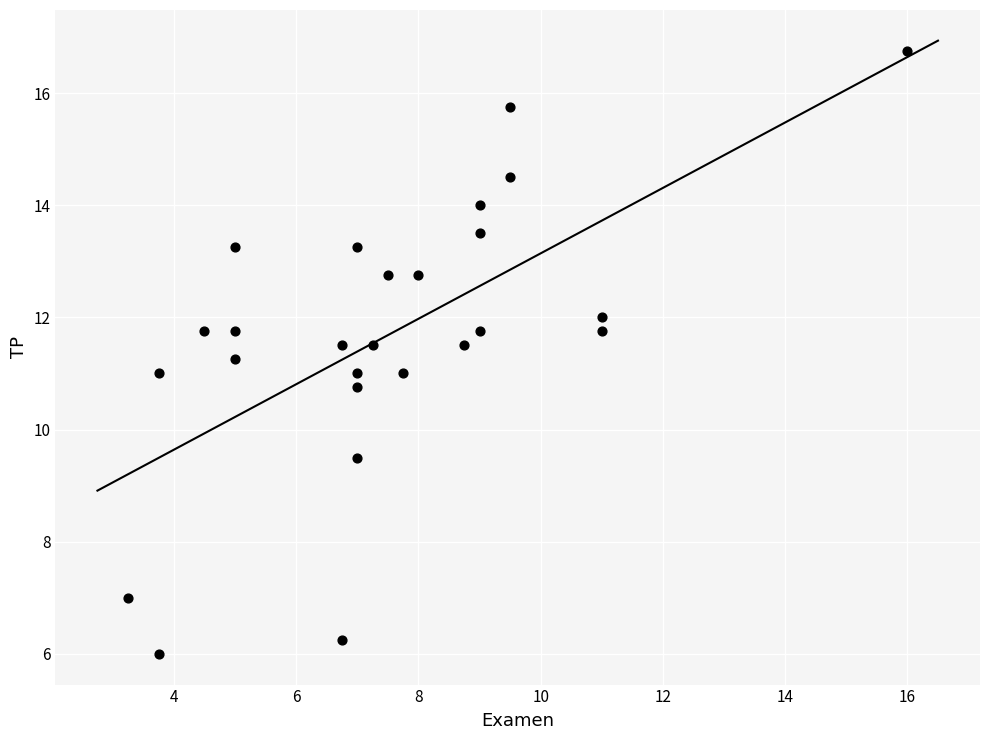

What is the range of X values (max minus min)?

12.8